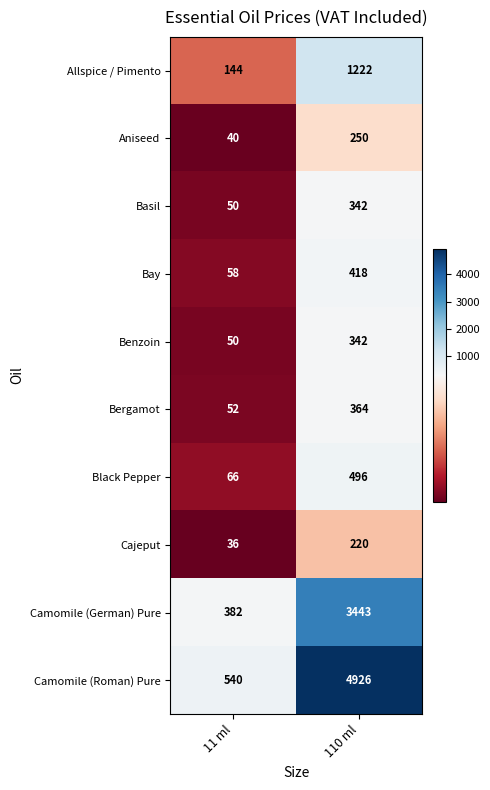

At which category is the sum across all series the highest?

110 ml